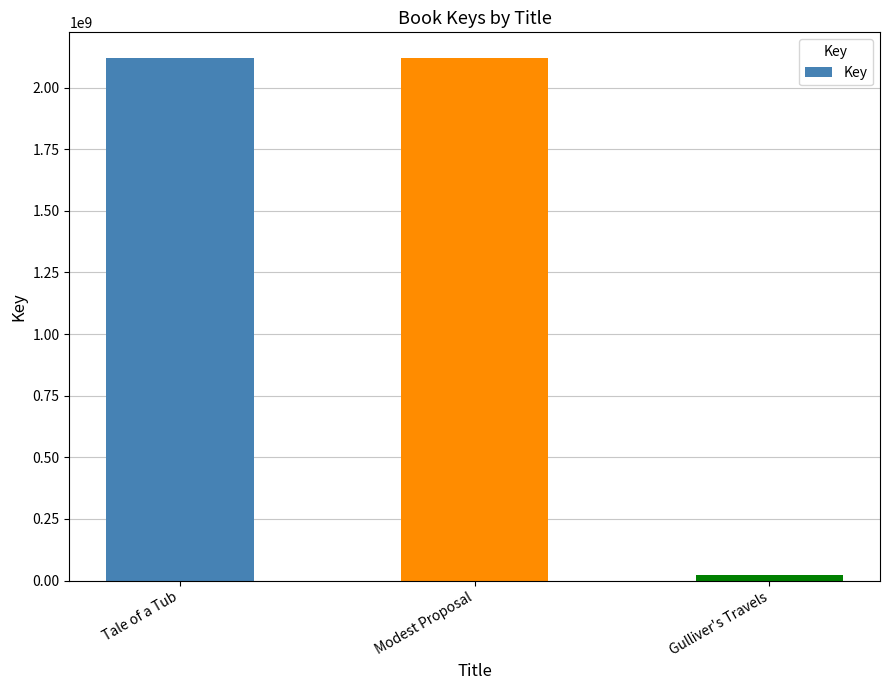

At which label is the value closest to 1070875996?

Tale of a Tub